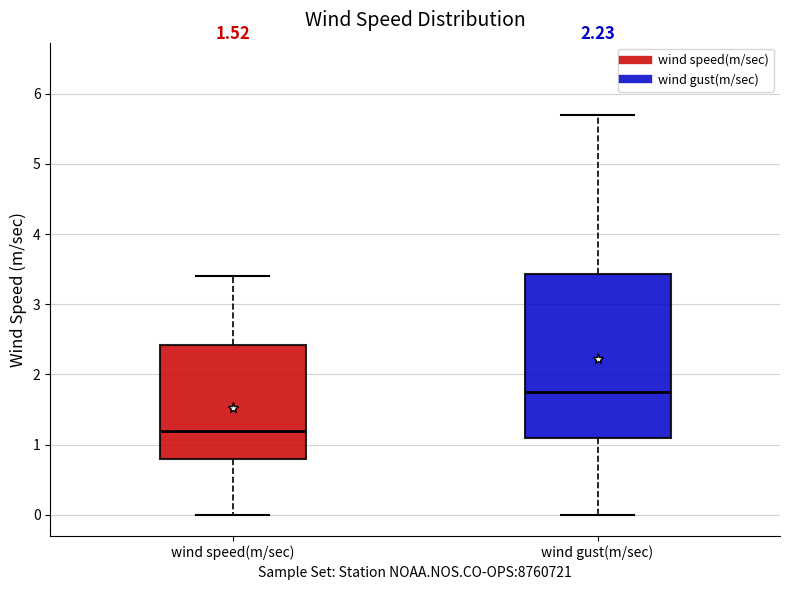

Which box is the tallest, from its lower edge to its upper edge?

wind gust(m/sec)